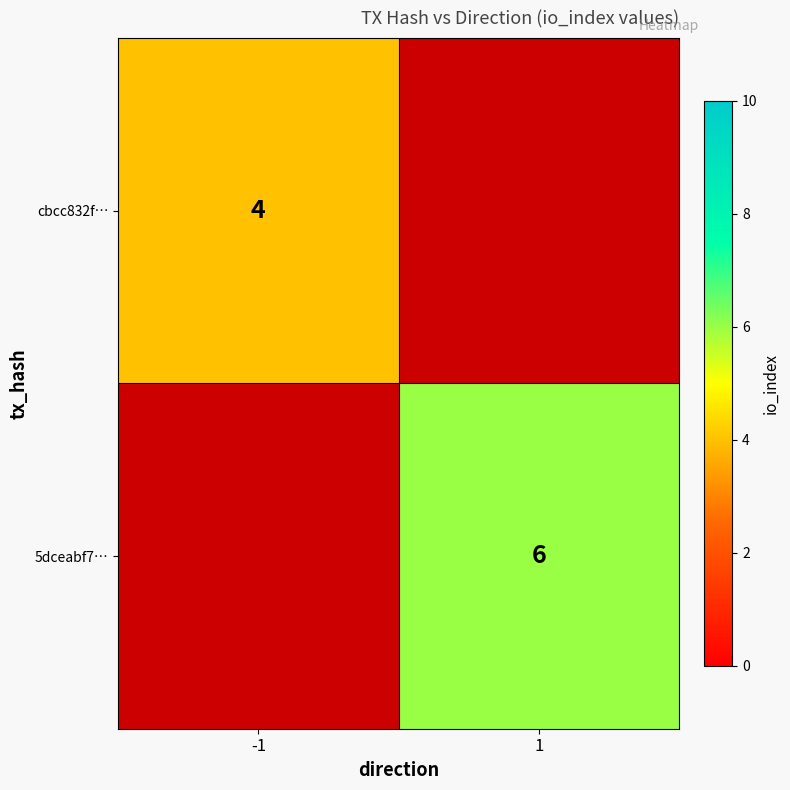

The cbcc832f… series shows 4 at -1. True or false?

True